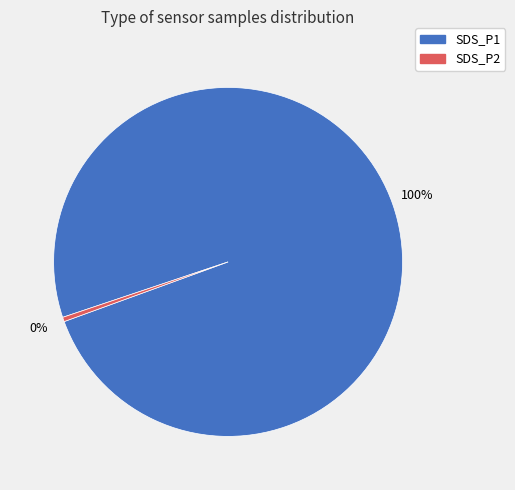

Between SDS_P1 and SDS_P2, which is larger?

SDS_P1